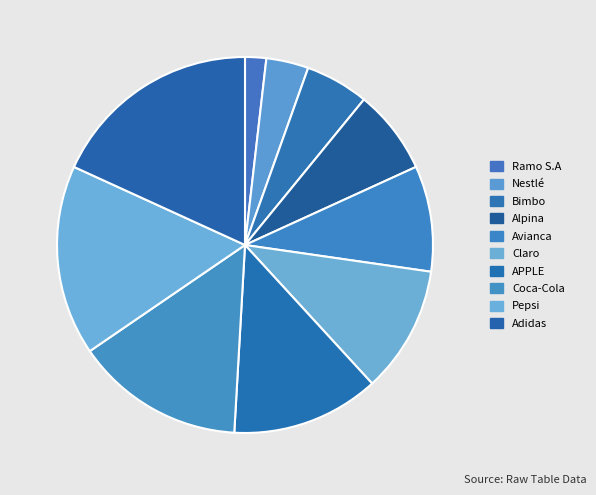

Which slice is the largest?

Adidas